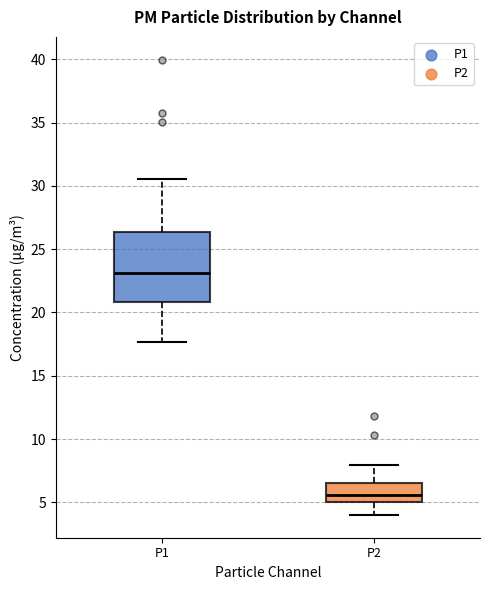

Comparing the boxes themselves (not the whiskers), which one is the tallest?

P1